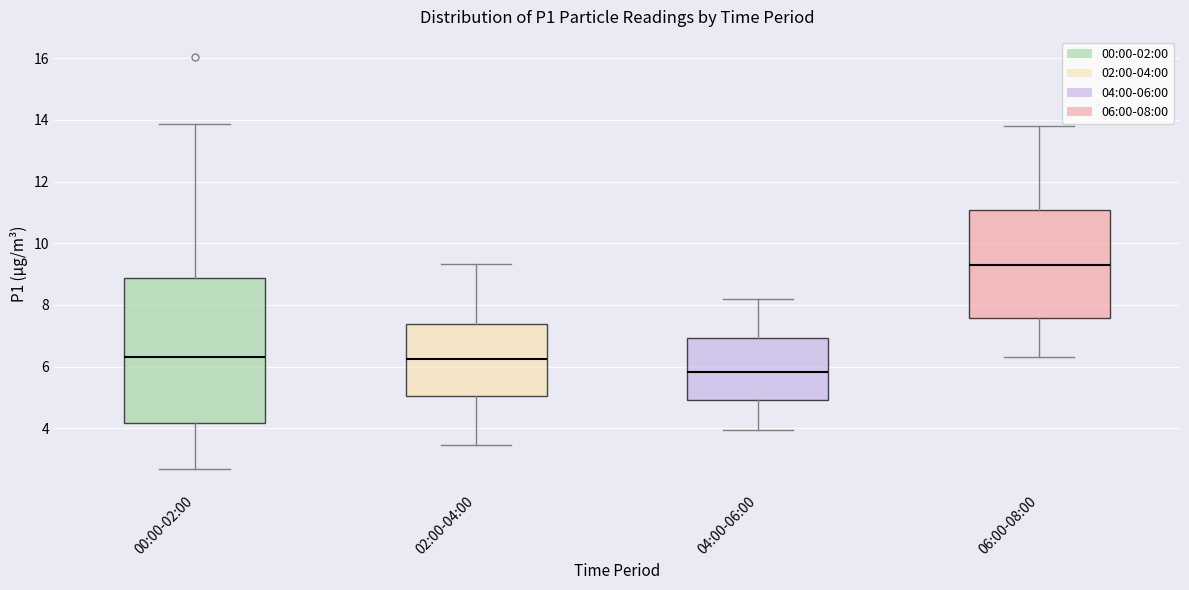

Comparing the boxes themselves (not the whiskers), which one is the tallest?

00:00-02:00